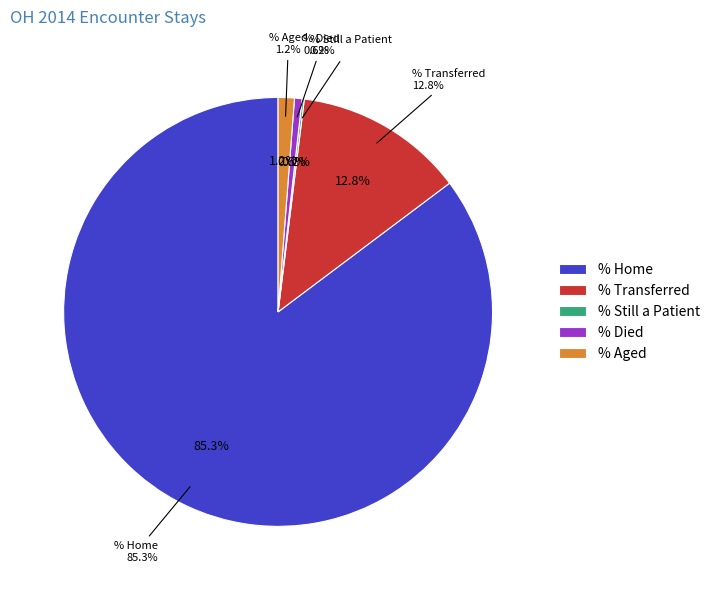

Is it true that Patient Status - % Transferred is 13% of the pie?

True